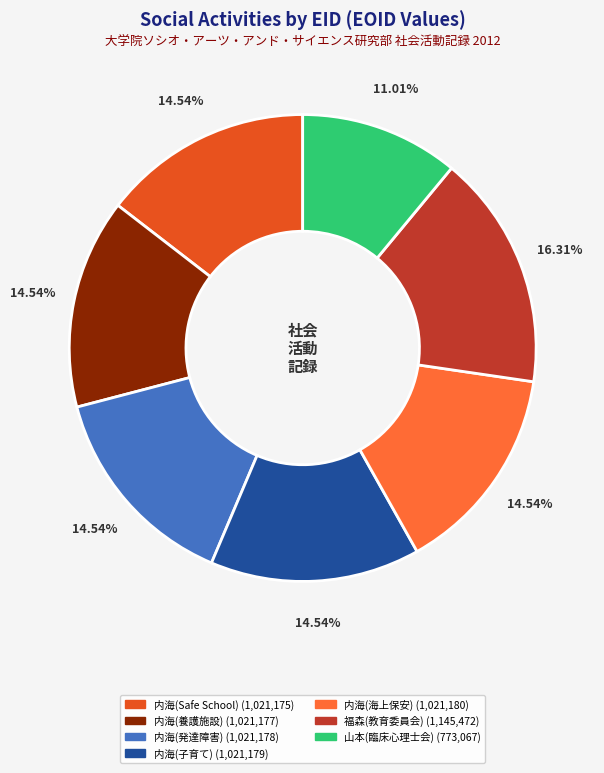

Is there any slice that represents more than half of the pie?

No